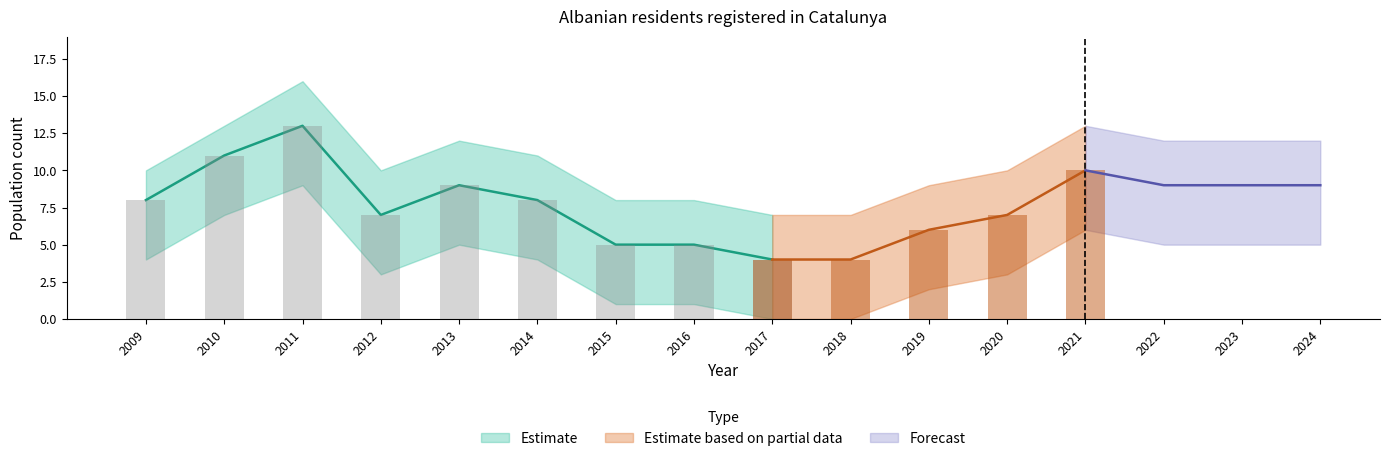

Reading right to left, extract all data points from this chart.

9	9	9	10	7	6	4	4	5	5	8	9	7	13	11	8